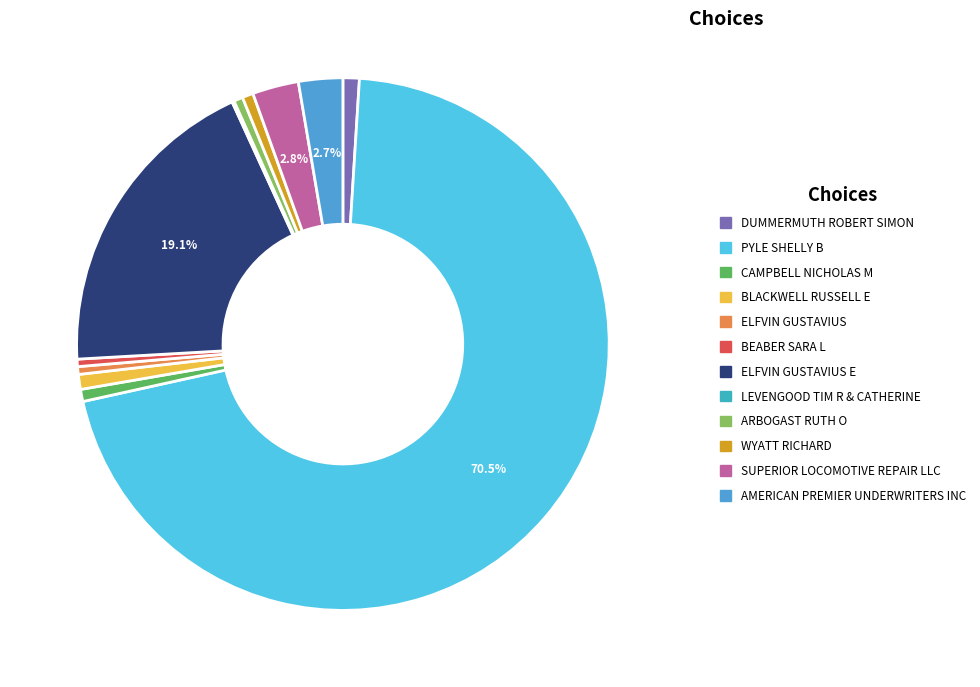

What is the largest slice in the pie chart?

PYLE SHELLY B